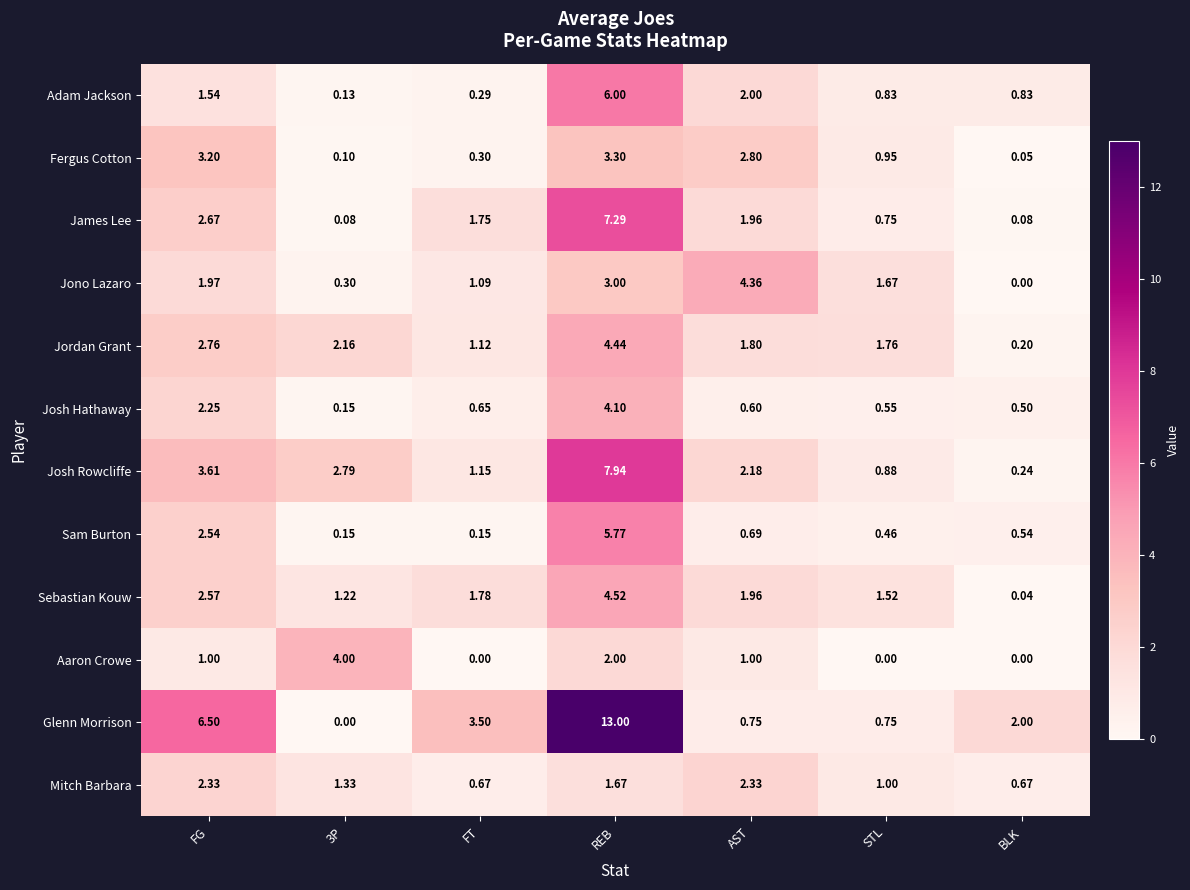

Rank the series at REB from lowest to highest value.

Mitch Barbara, Aaron Crowe, Jono Lazaro, Fergus Cotton, Josh Hathaway, Jordan Grant, Sebastian Kouw, Sam Burton, Adam Jackson, James Lee, Josh Rowcliffe, Glenn Morrison